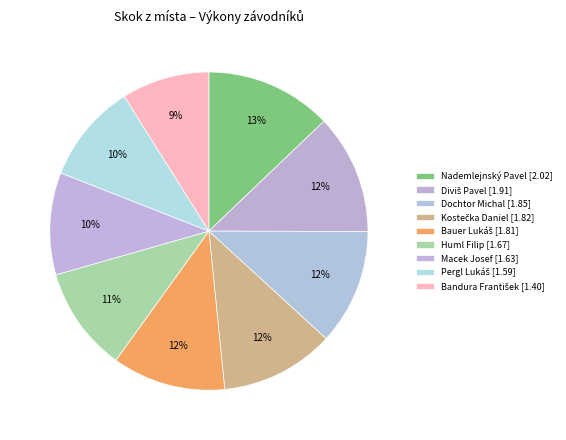

To the nearest percent, what is the combined percentage of Dochtor Michal and Kostečka Daniel?

23%